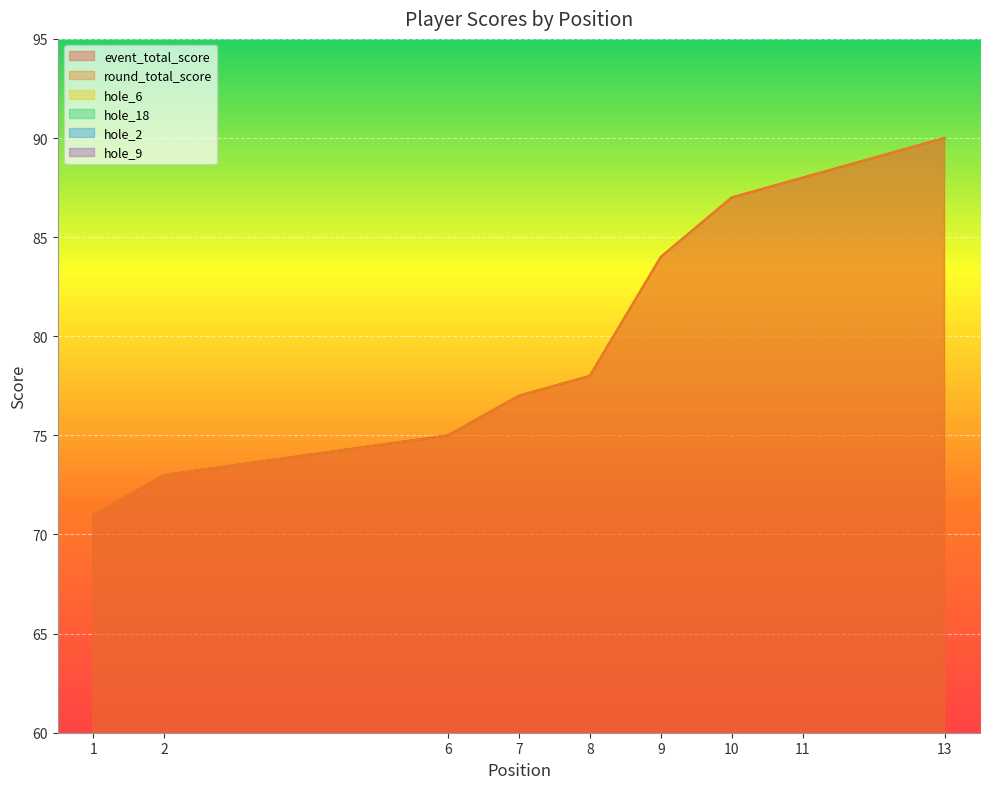

What is the sum of all hole_9 values?

69